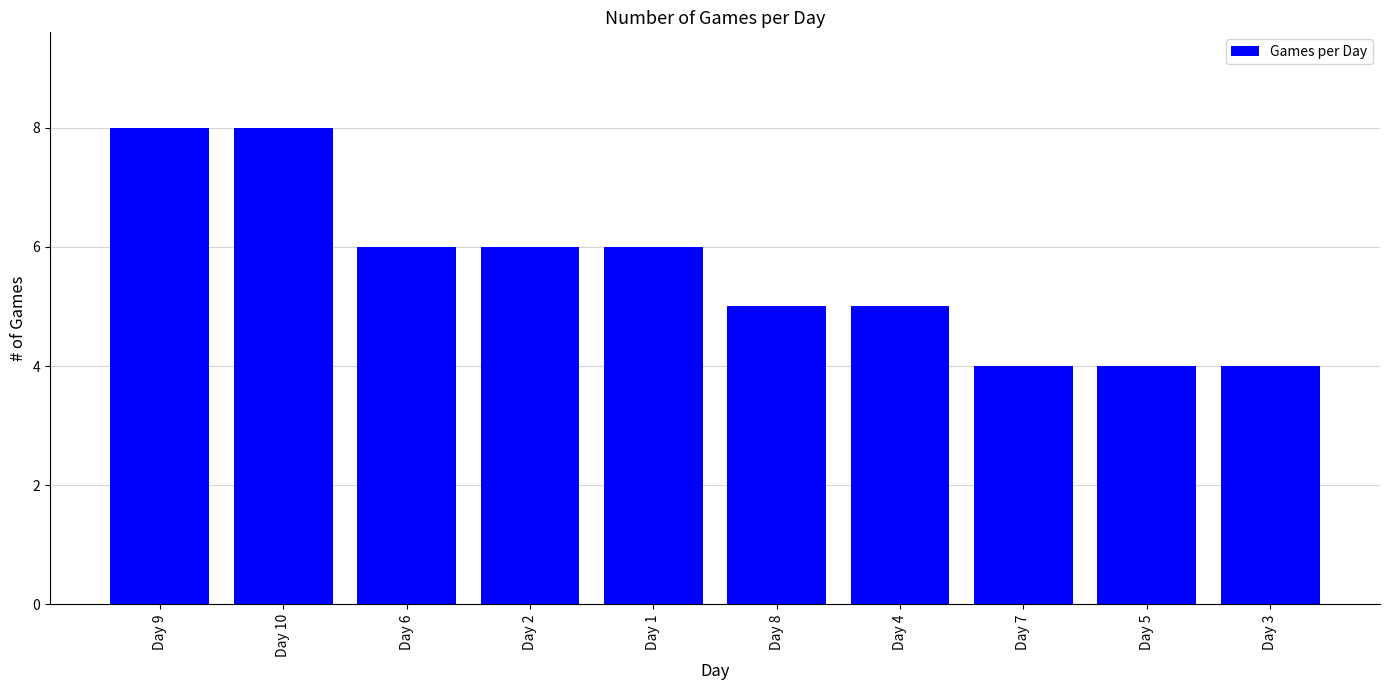

Reading left to right, list all the values displayed in this chart.

8	8	6	6	6	5	5	4	4	4